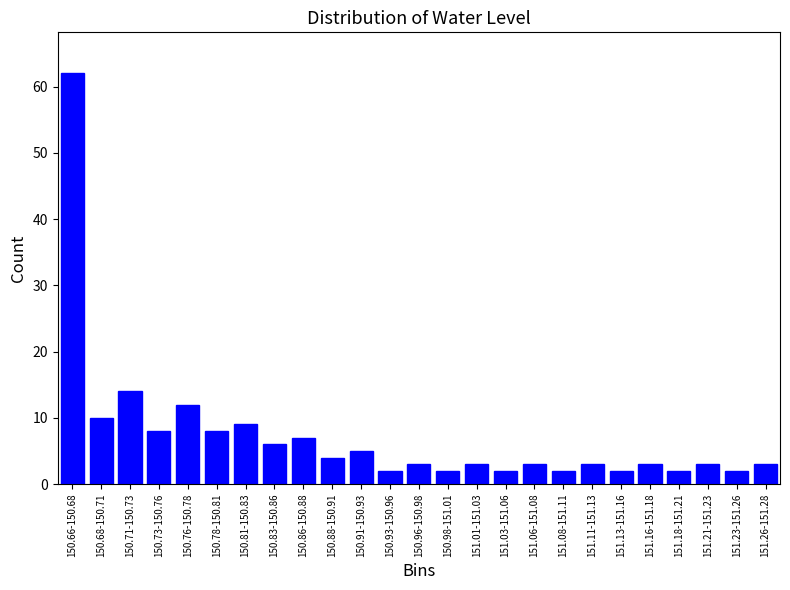

Reading left to right, transcribe all the data shown in this chart.

150.66-150.68=62	150.68-150.71=10	150.71-150.73=14	150.73-150.76=8	150.76-150.78=12	150.78-150.81=8	150.81-150.83=9	150.83-150.86=6	150.86-150.88=7	150.88-150.91=4	150.91-150.93=5	150.93-150.96=2	150.96-150.98=3	150.98-151.01=2	151.01-151.03=3	151.03-151.06=2	151.06-151.08=3	151.08-151.11=2	151.11-151.13=3	151.13-151.16=2	151.16-151.18=3	151.18-151.21=2	151.21-151.23=3	151.23-151.26=2	151.26-151.28=3